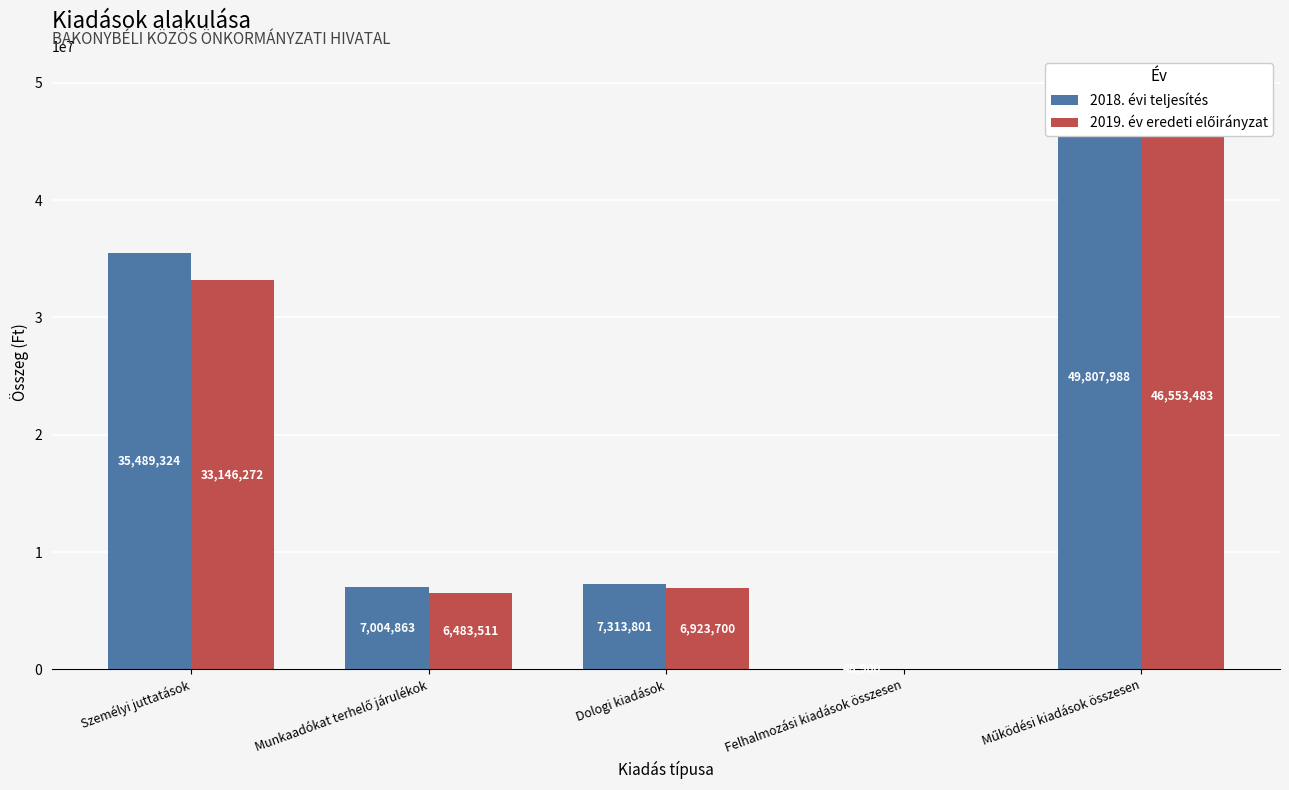

The 2019. év eredeti előirányzat series shows 54656435 at Személyi juttatások. True or false?

False